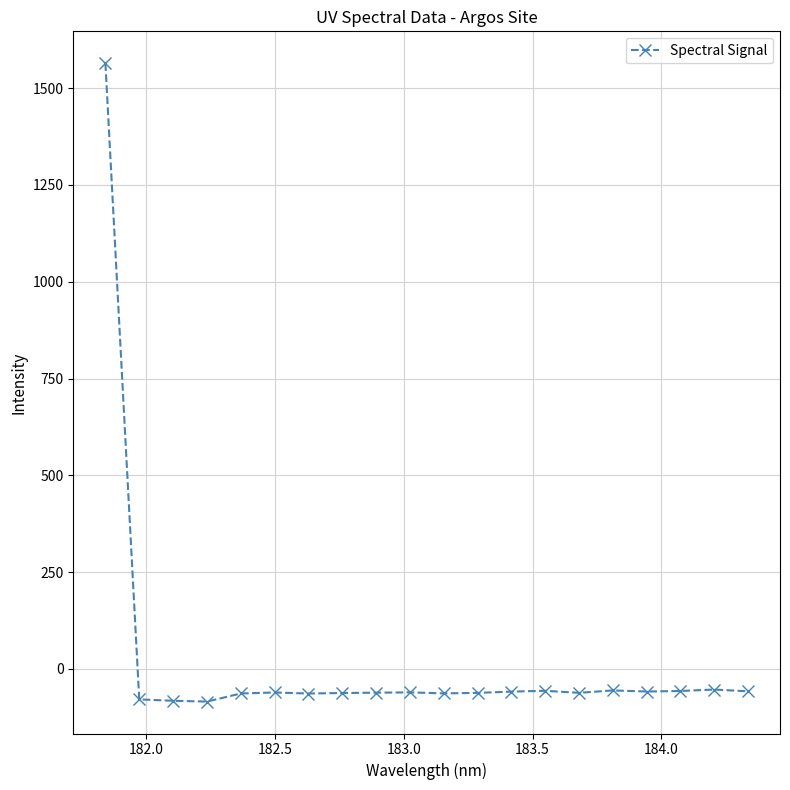

What is the value of the 19th point from the left?

-53.2